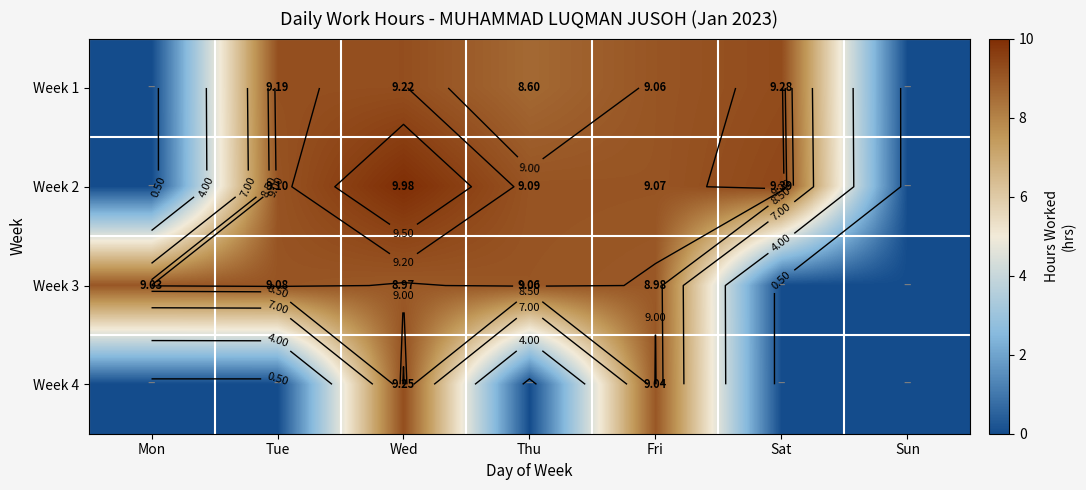

The Week 3 series shows 4.1 at Sat. True or false?

False